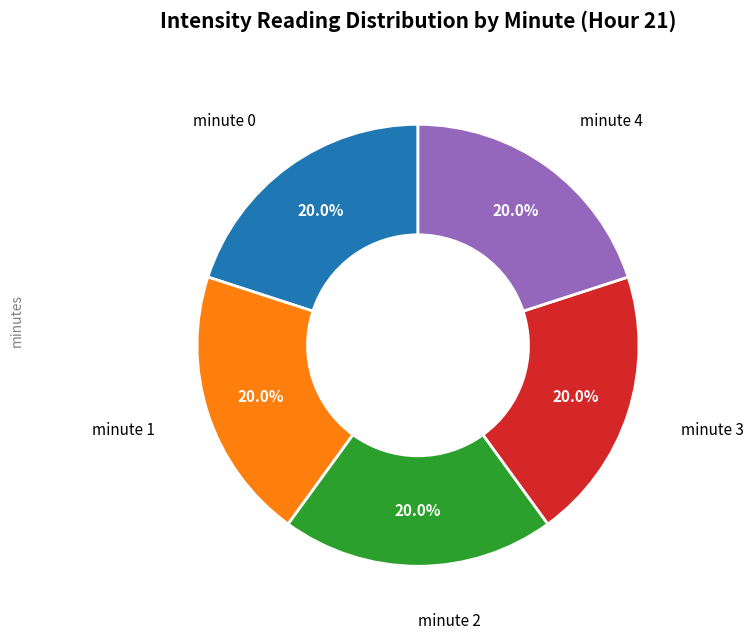

Is there any slice that represents more than half of the pie?

No